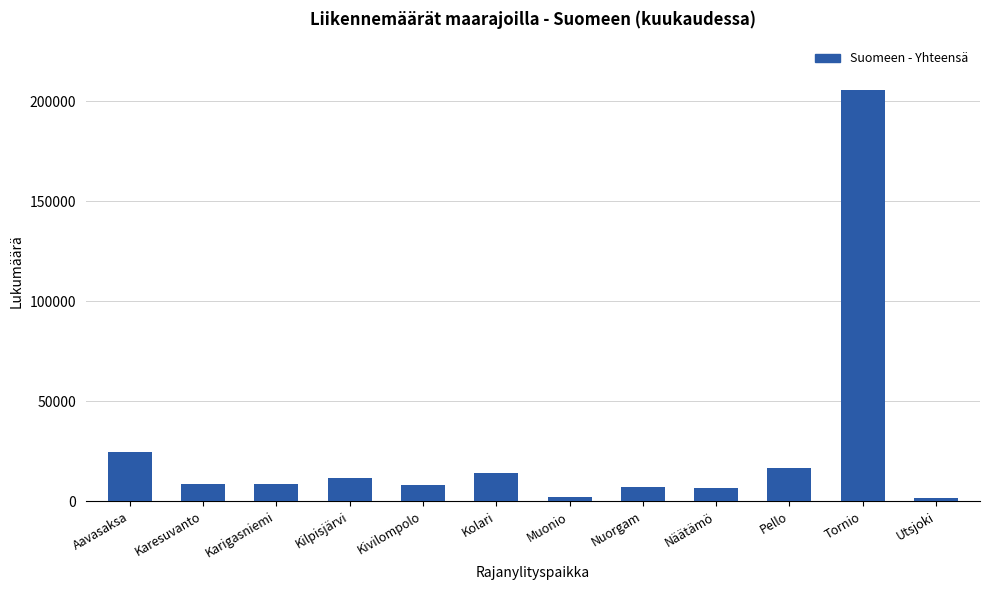

What is the label of the 7th bar from the left?

Muonio